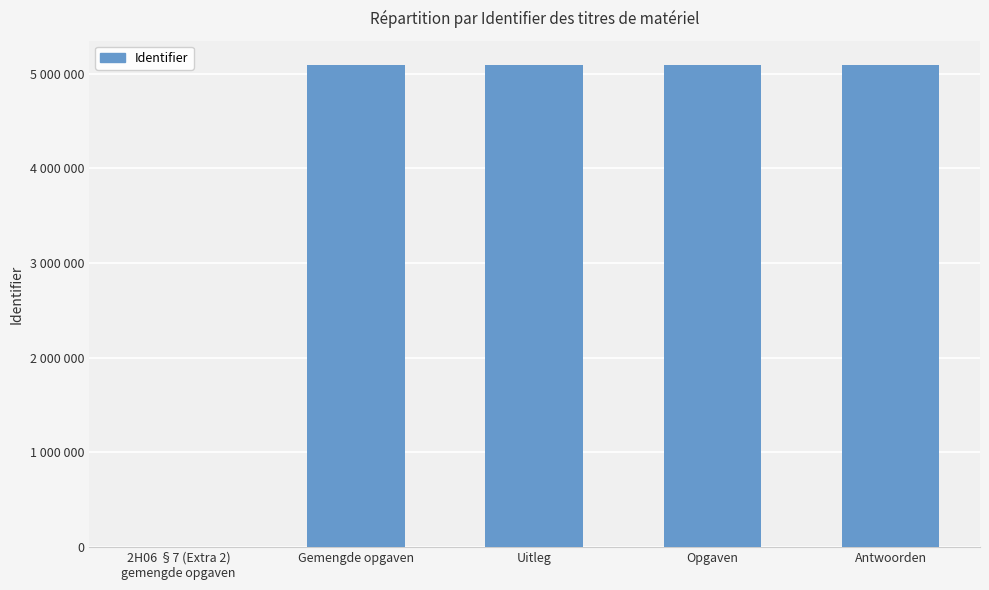

Are the bars horizontal?

No